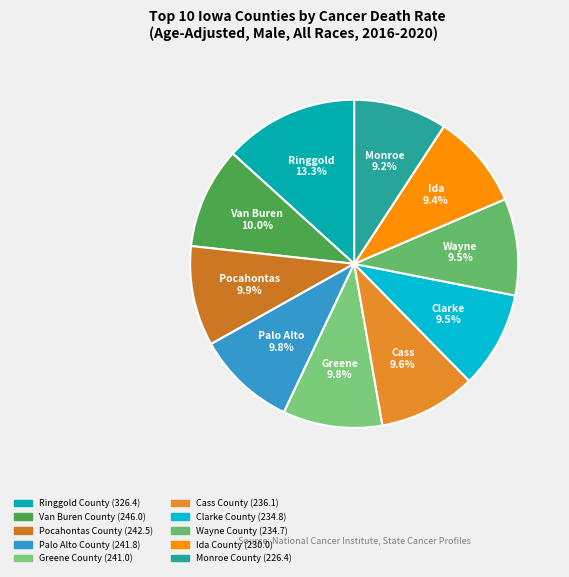

Count the number of slices in the pie.

10